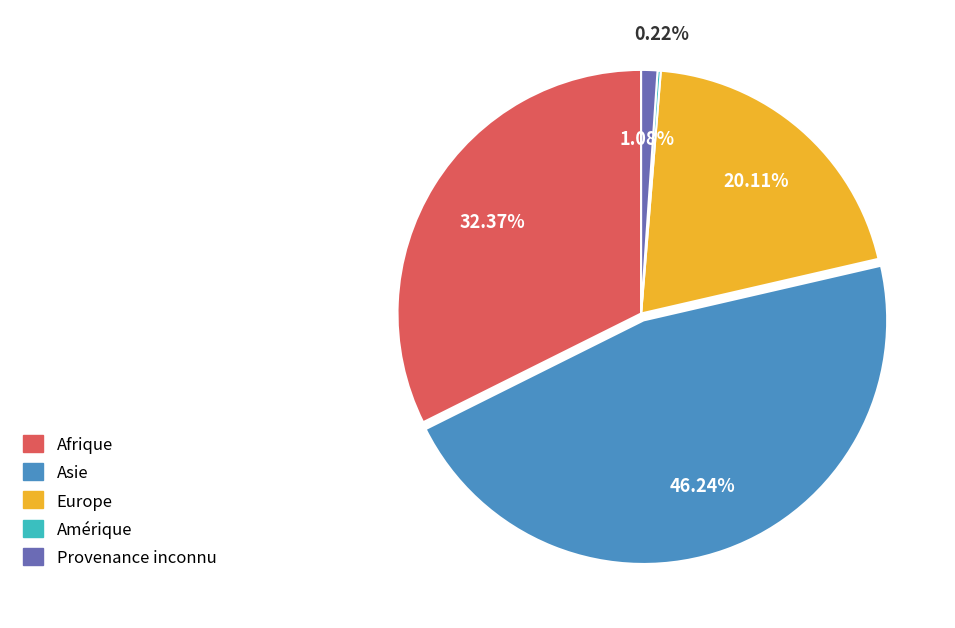

Approximately how many times larger is the value at Afrique compared to Asie?

0.7